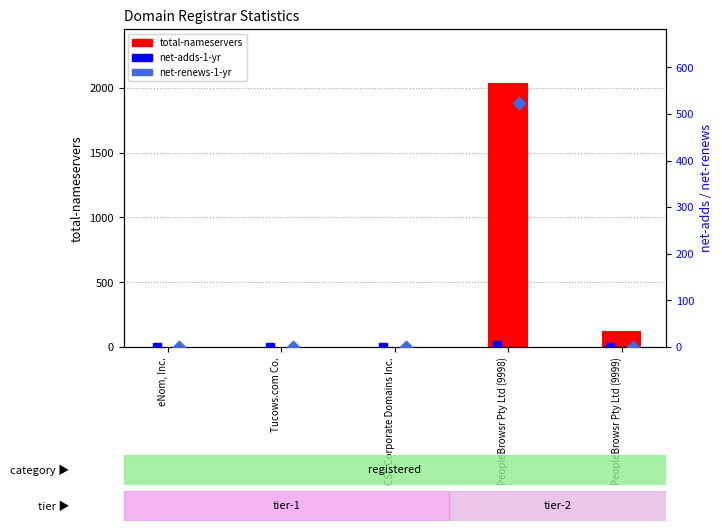

At which category is the sum across all series the highest?

PeopleBrowsr Pty Ltd (9998)